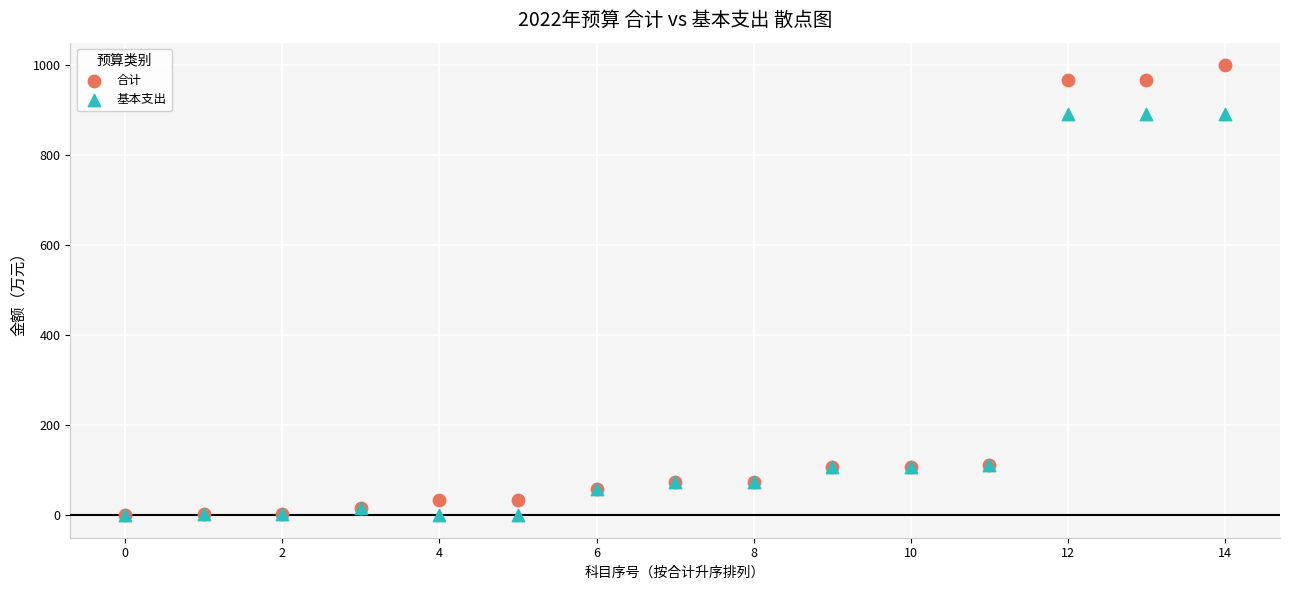

What are all the series names shown in the legend?

合计, 基本支出